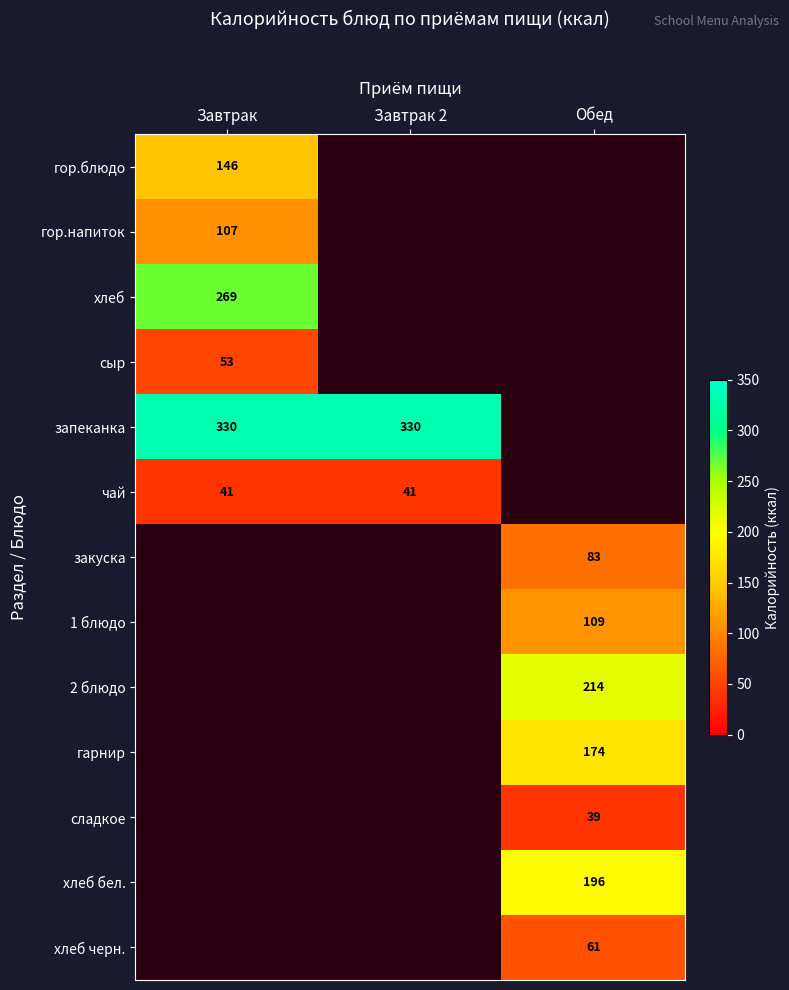

The чай series shows 20 at Завтрак. True or false?

False